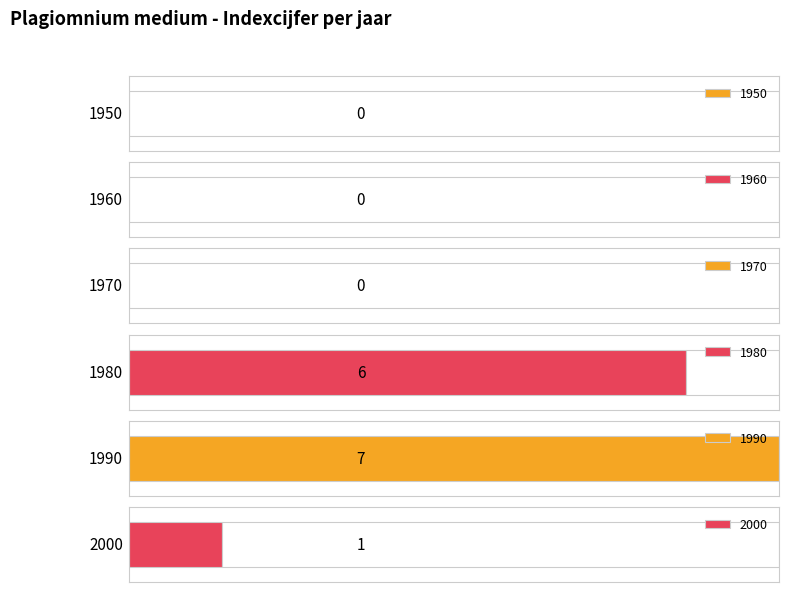

Reading left to right, list all the values displayed in this chart.

0	0	0	6	7	1